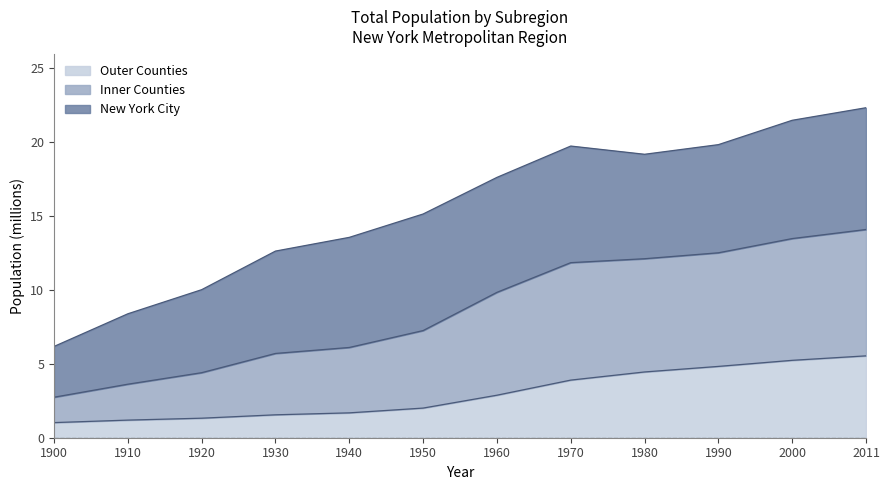

True or false: Outer Counties and Inner Counties intersect in this chart.

False